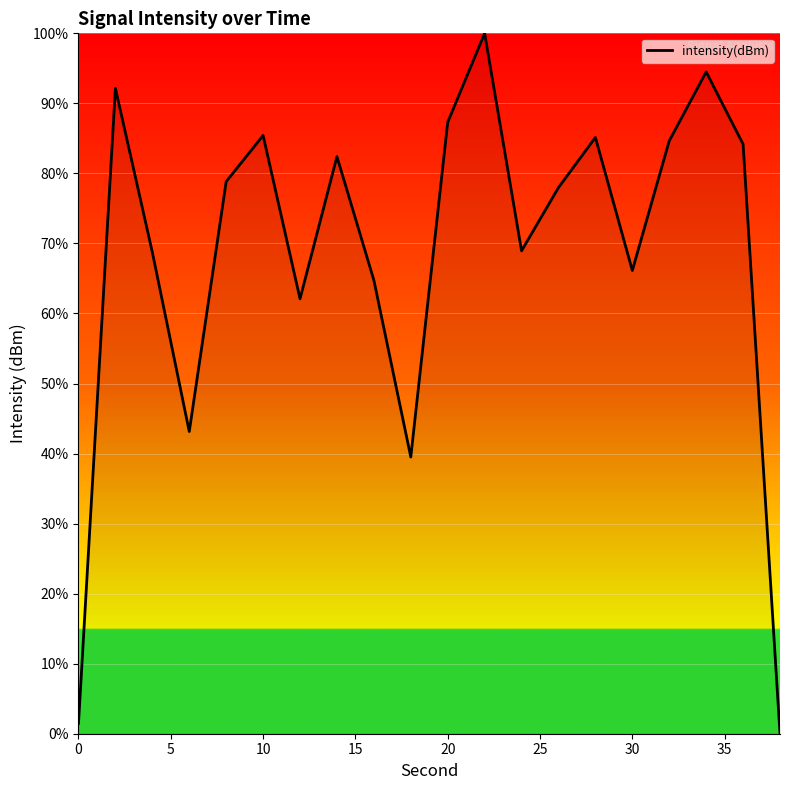

What is the maximum value shown in the chart?

100.0